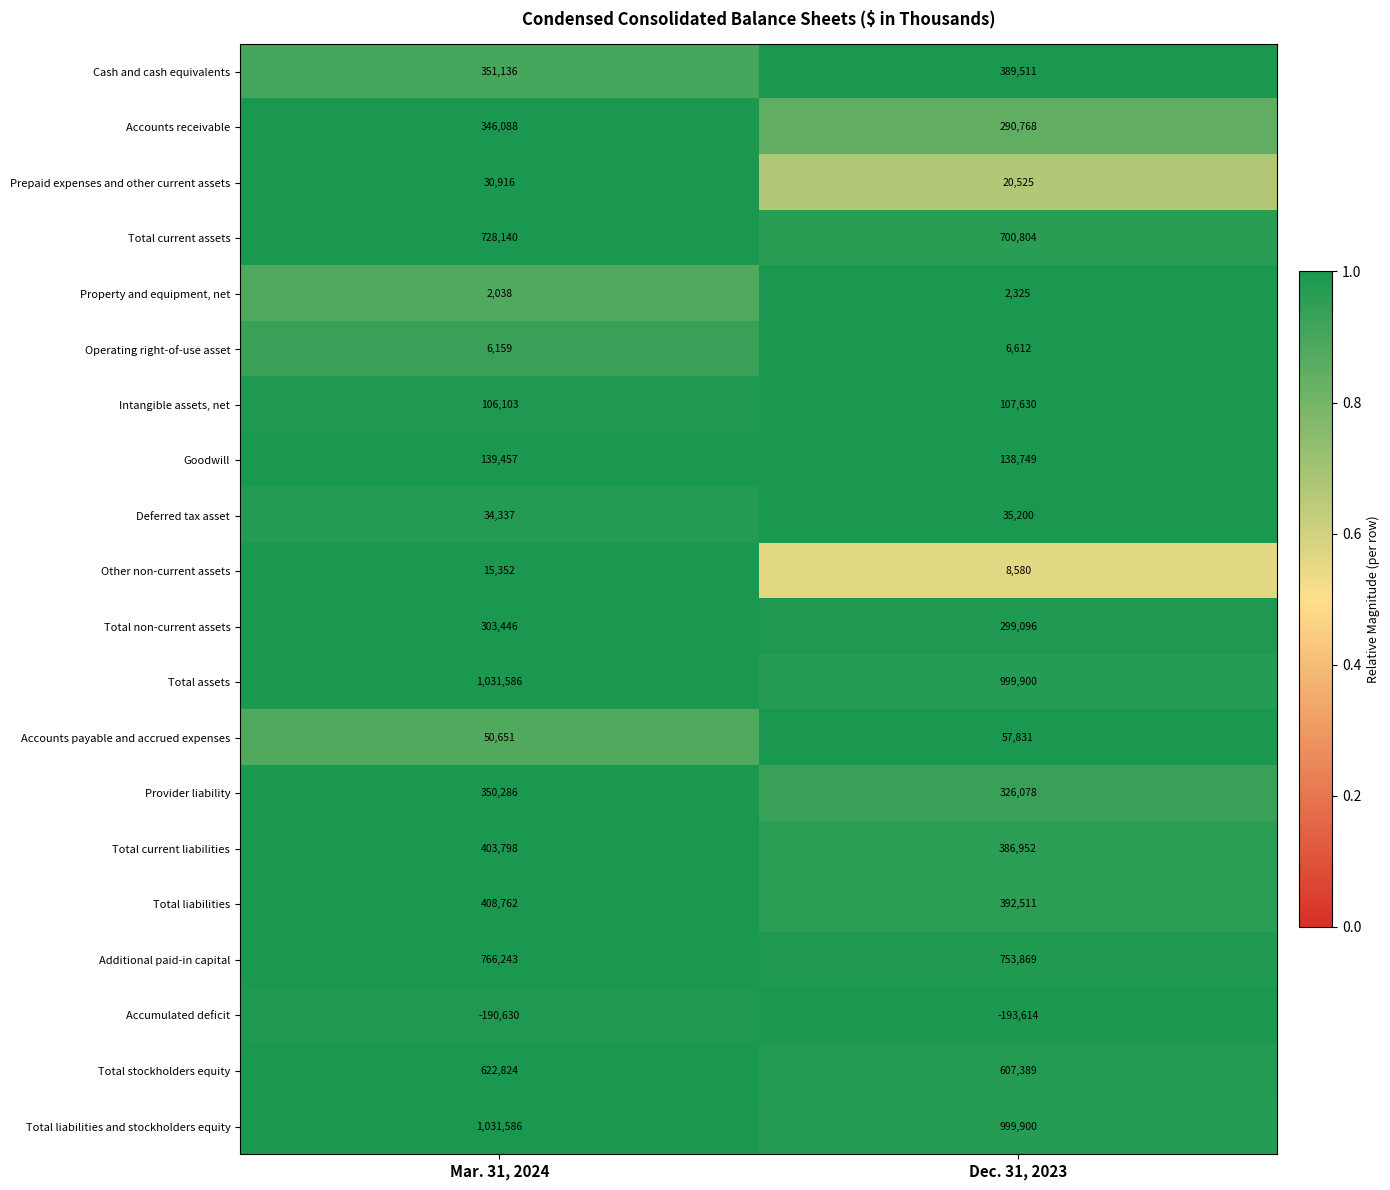

Is the value of Operating right-of-use asset at Mar. 31, 2024 greater than the value of Cash and cash equivalents at Mar. 31, 2024?

No